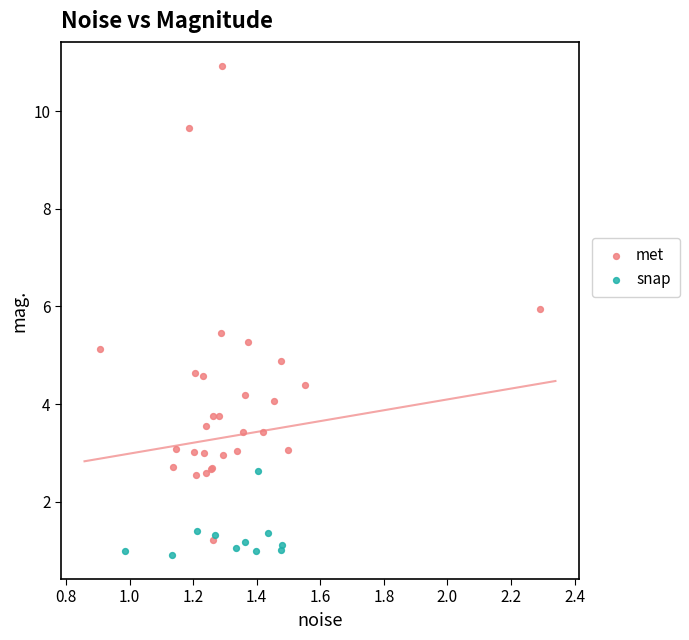

What are all the series names shown in the legend?

met, snap